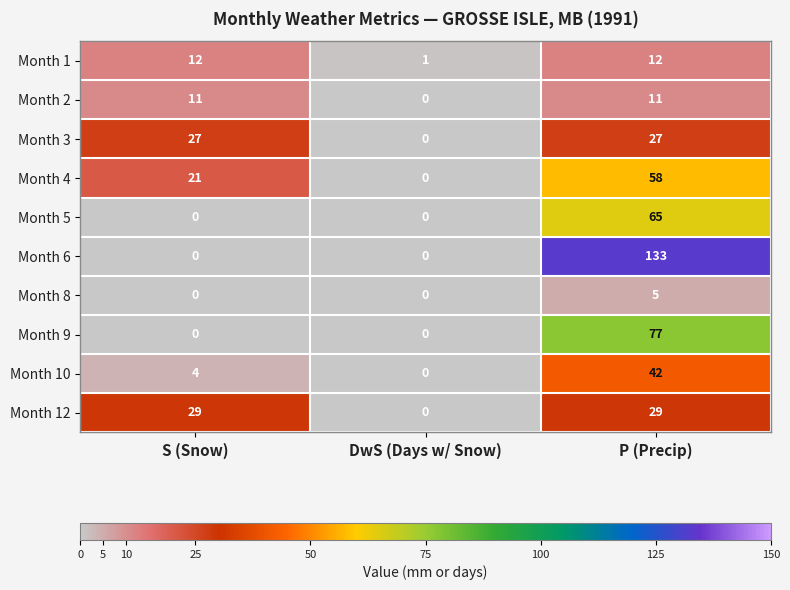

Is it true that Month 3 equals 18 at P (Precip)?

False